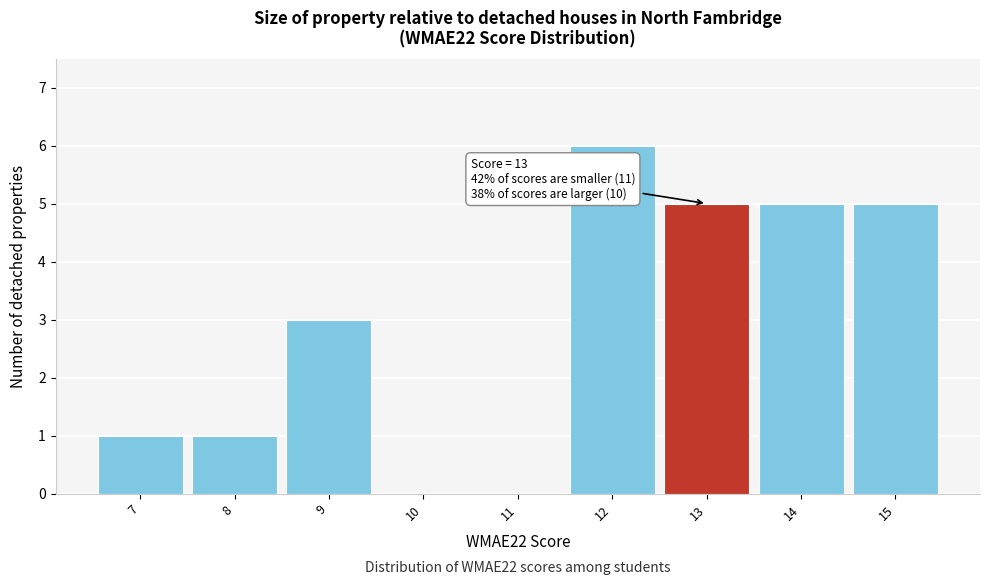

Which range on the x-axis has the tallest bar?

11.5 to 12.5